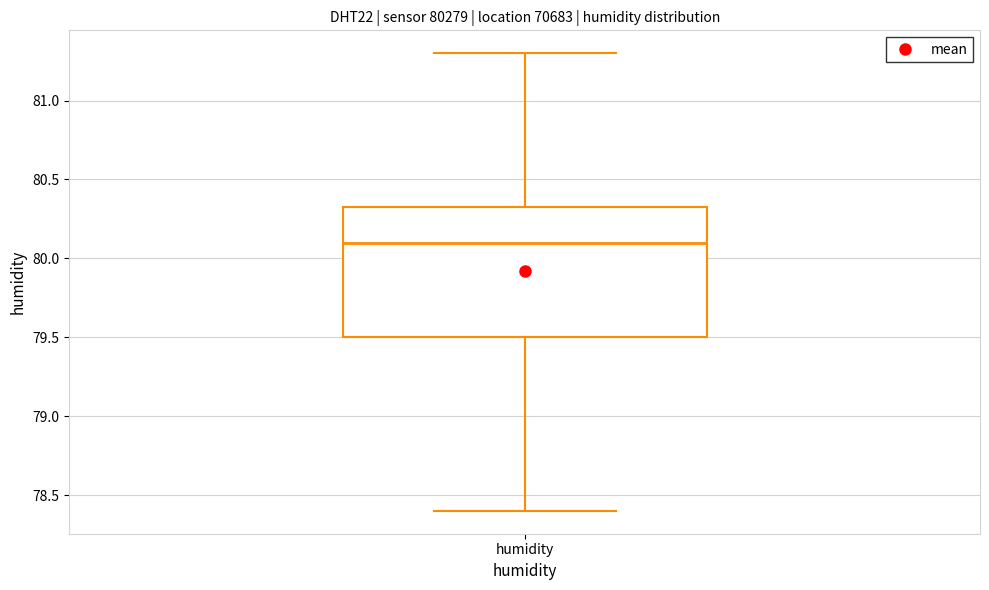

Read this box plot against the y-axis: the position of the median line, the range covered by the box, and the ends of both whiskers. The values are not printed on the chart, so give them approximately, as read against the axis.

median 80.10, box 79.50 to 80.35, whiskers 78.40 to 81.30